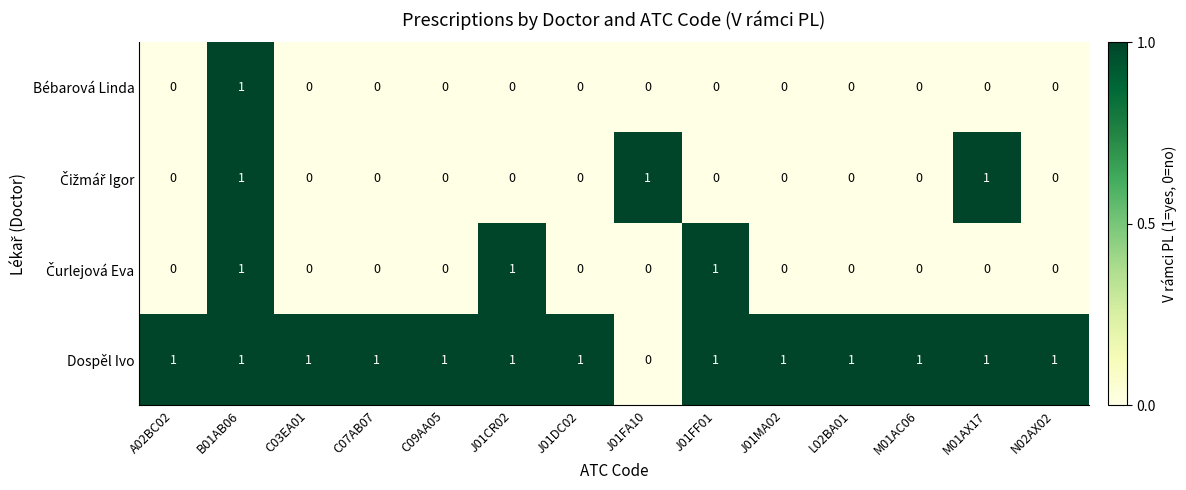

Where is Dospěl Ivo nearest to the value 0?

J01FA10